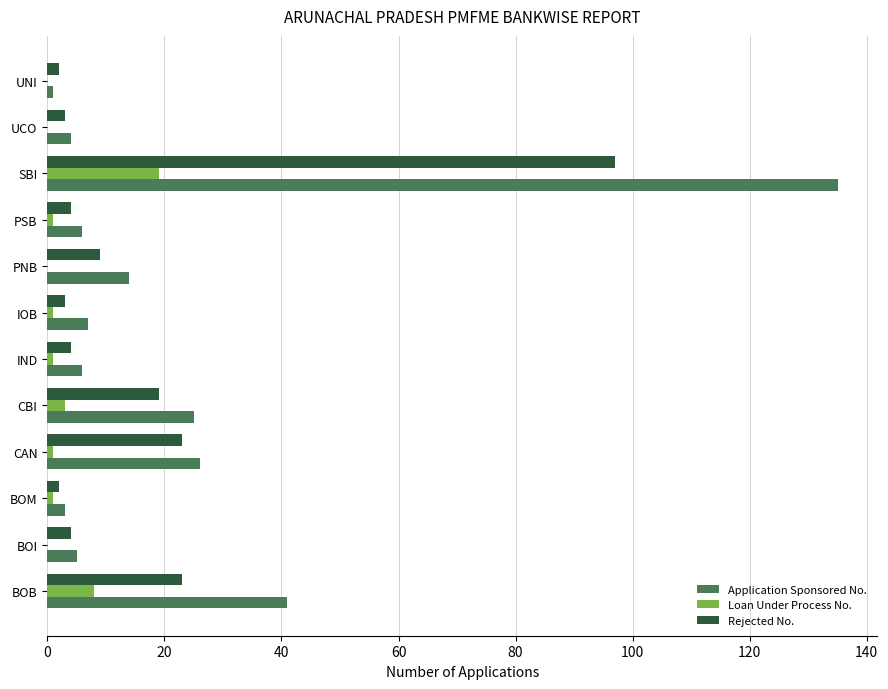

What is the greatest value displayed?

135